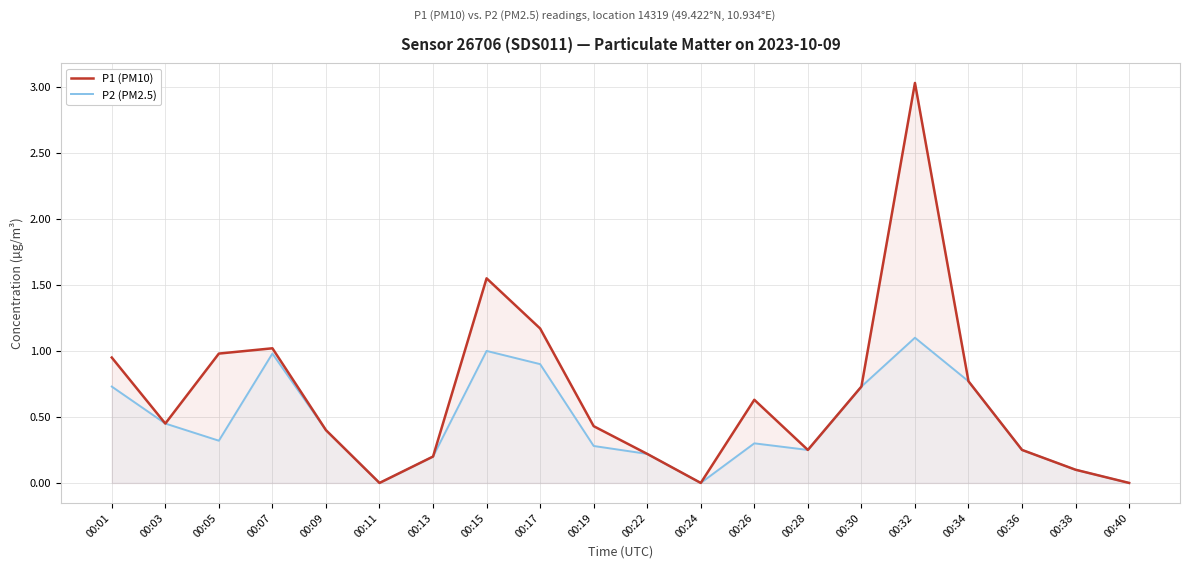

How many lines are shown in the chart?

2